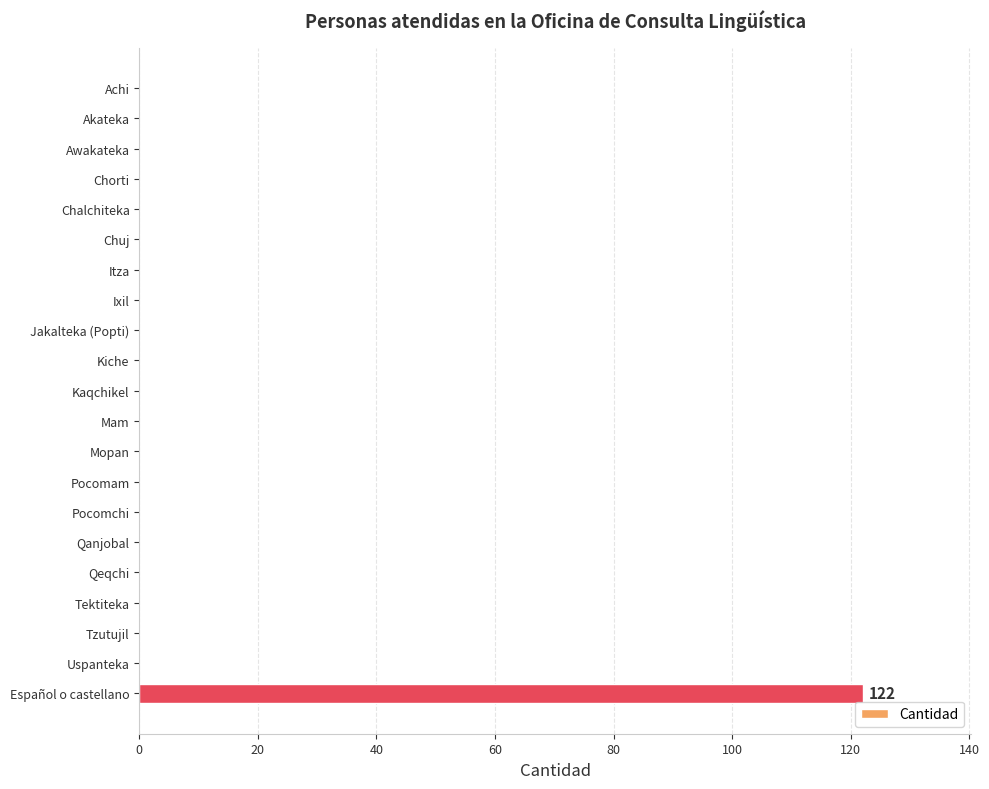

Is it true that the value at Akateka is 52?

False